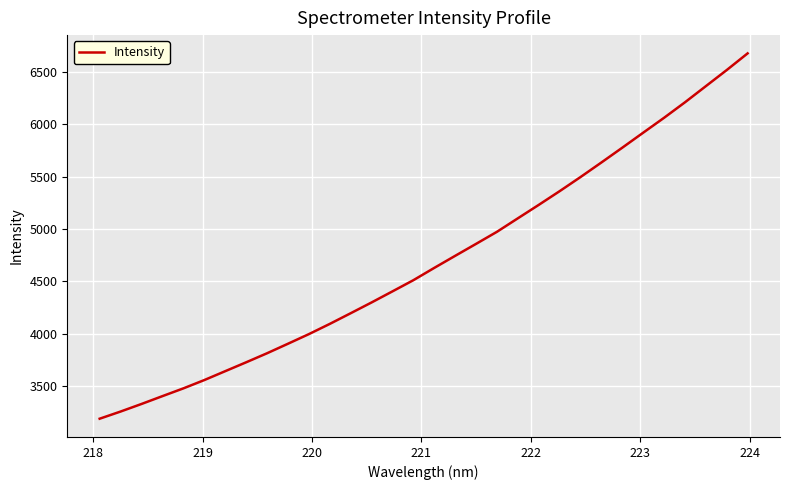

What is the difference between the second highest and second lowest values?

3258.8